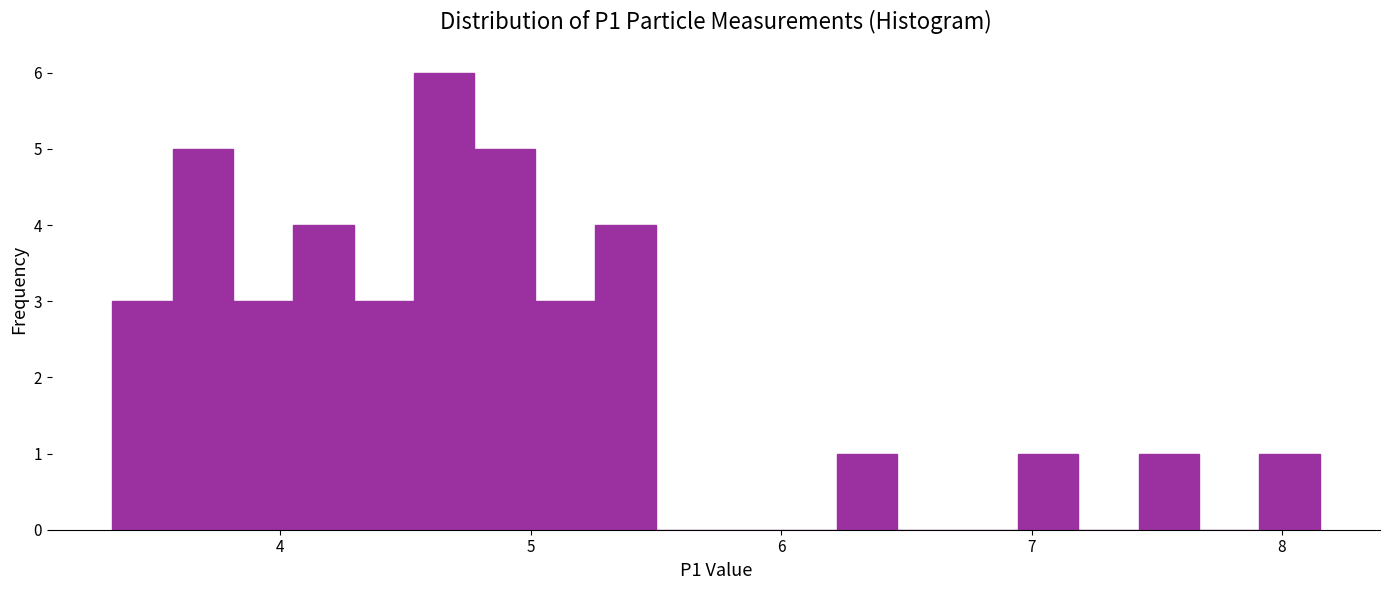

Around what value on the x-axis is the tallest bar? Give the approximate position of its centre, as read against the axis.

4.7